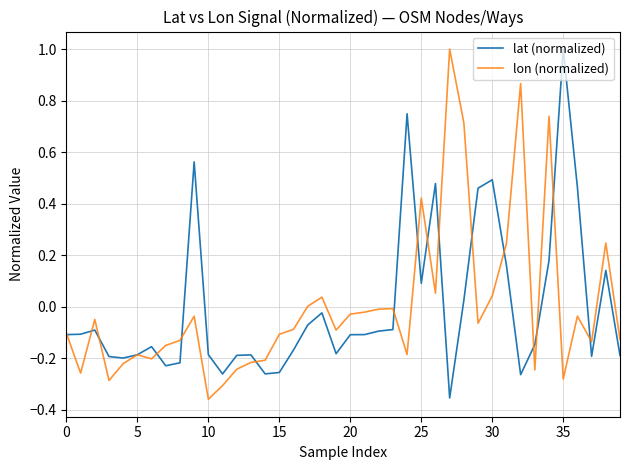

Does the chart have visible grid lines?

Yes